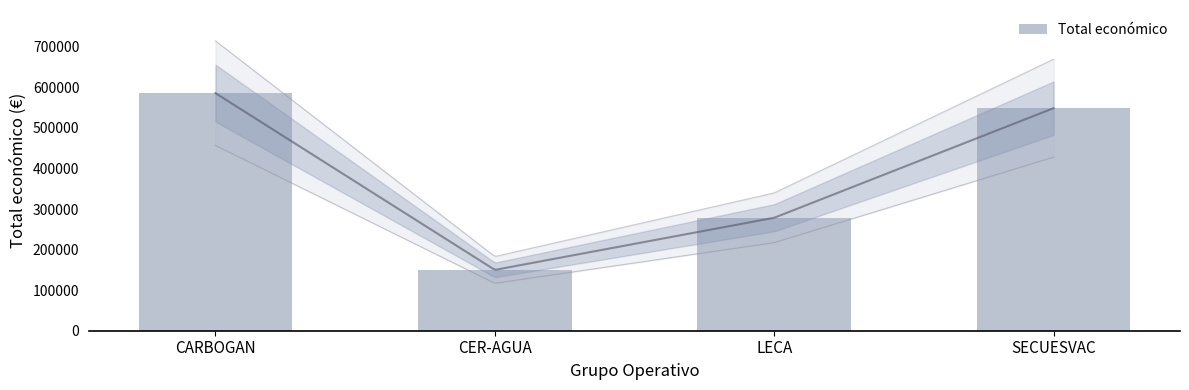

Read the value at CARBOGAN, to the nearest 50.

585900